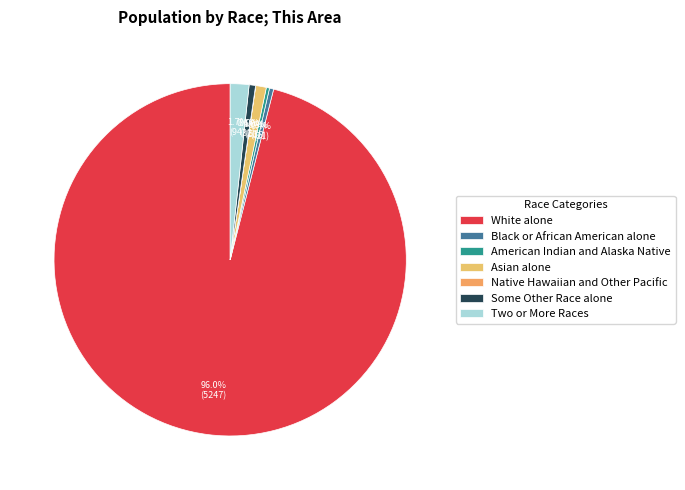

To the nearest percent, what is the average slice percentage?

14%